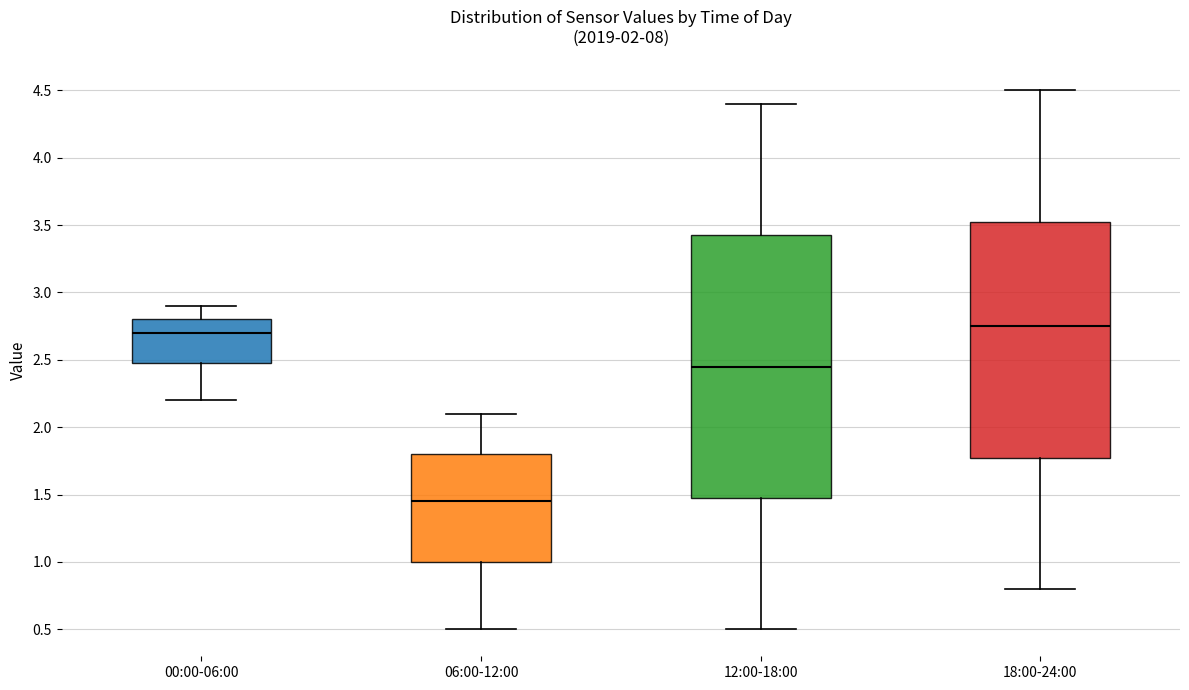

Which box has the lowest median line?

06:00-12:00